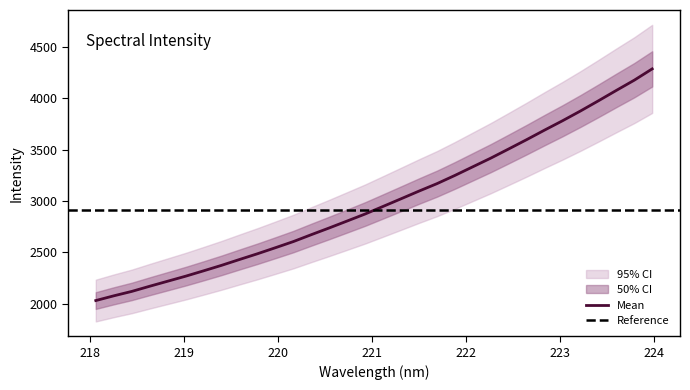

How many data points are less than 2947?

16